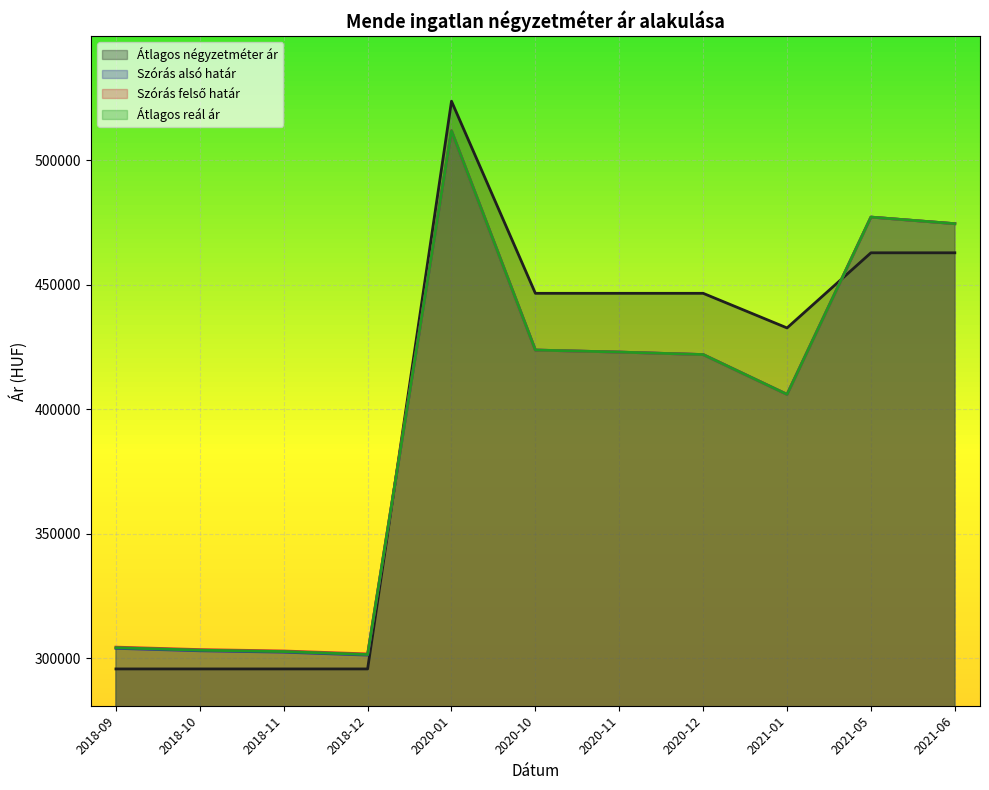

What is the difference between the maximum and second lowest values in the Szórás alsó határ series?

209414